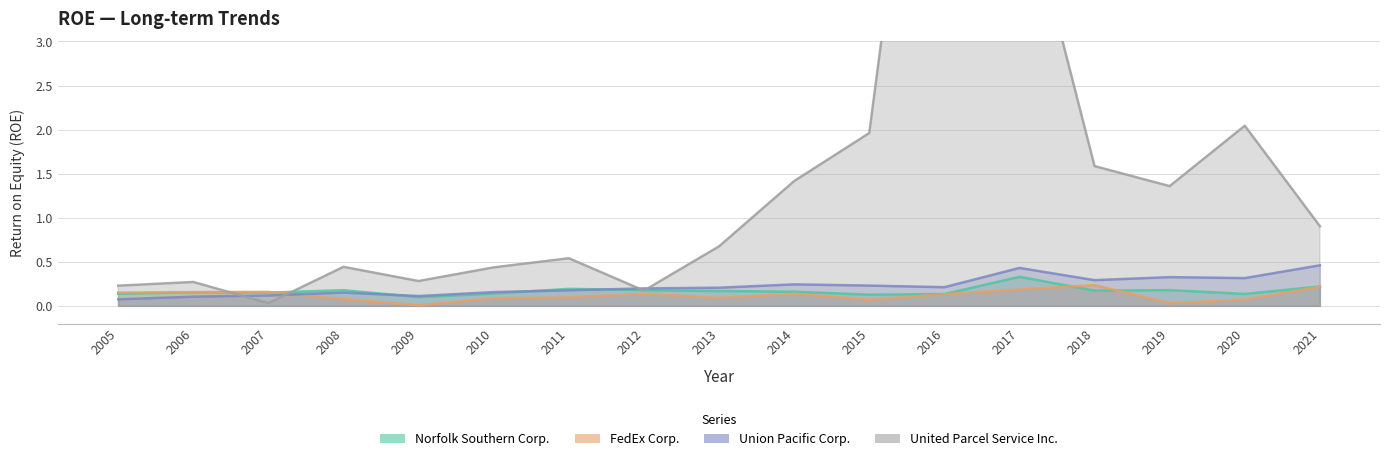

What is the sum of the Norfolk Southern Corp. values at 2021 and 2017?

0.6